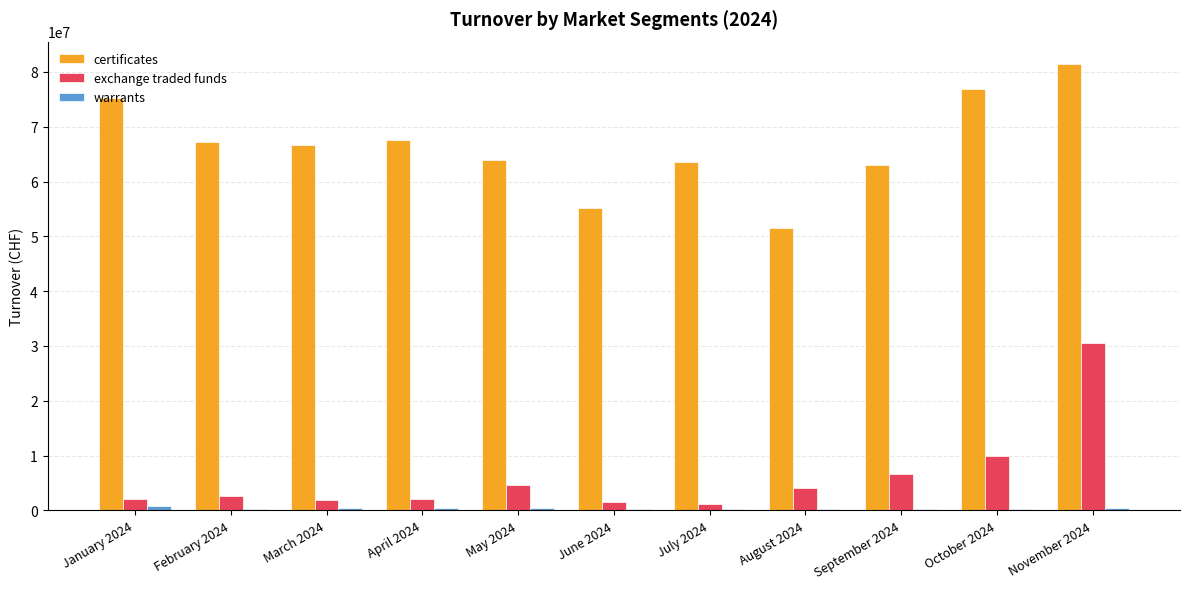

How many series are shown in this chart?

3